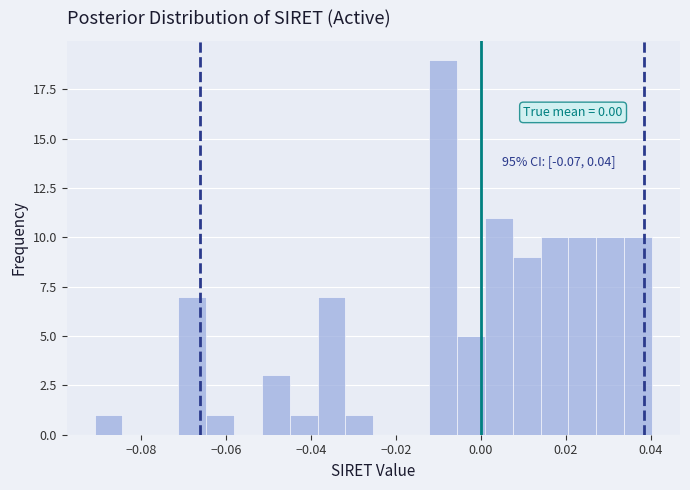

Around what value on the x-axis is the tallest bar? Give the approximate position of its centre, as read against the axis.

-0.008